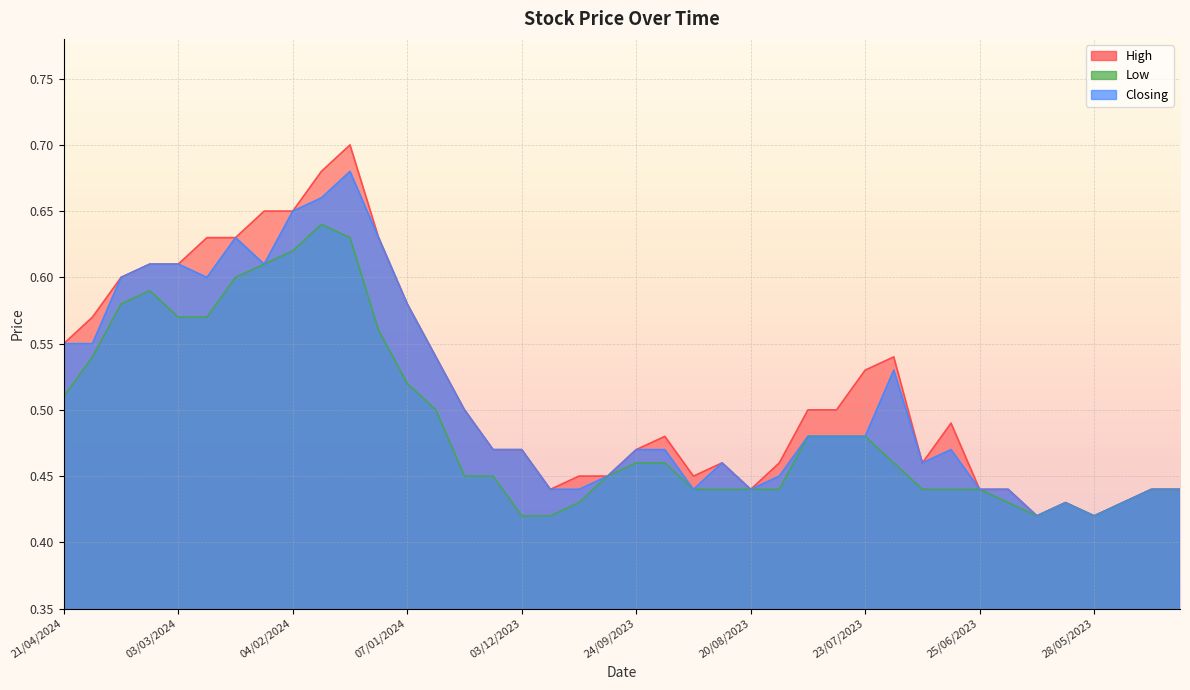

What is the sum of all Low values?

19.6